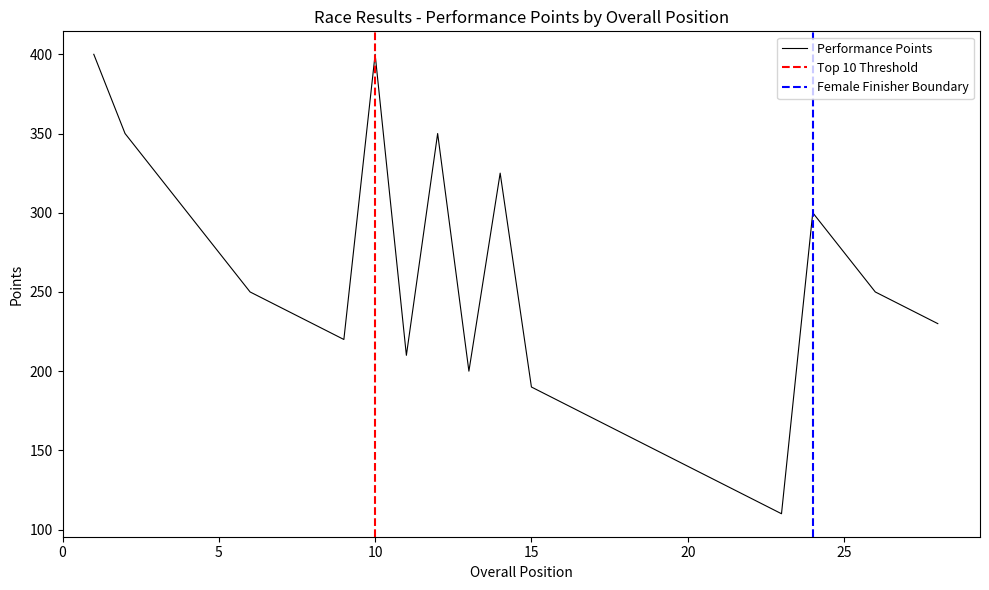

What is the change in value from 1 to 19?

-250